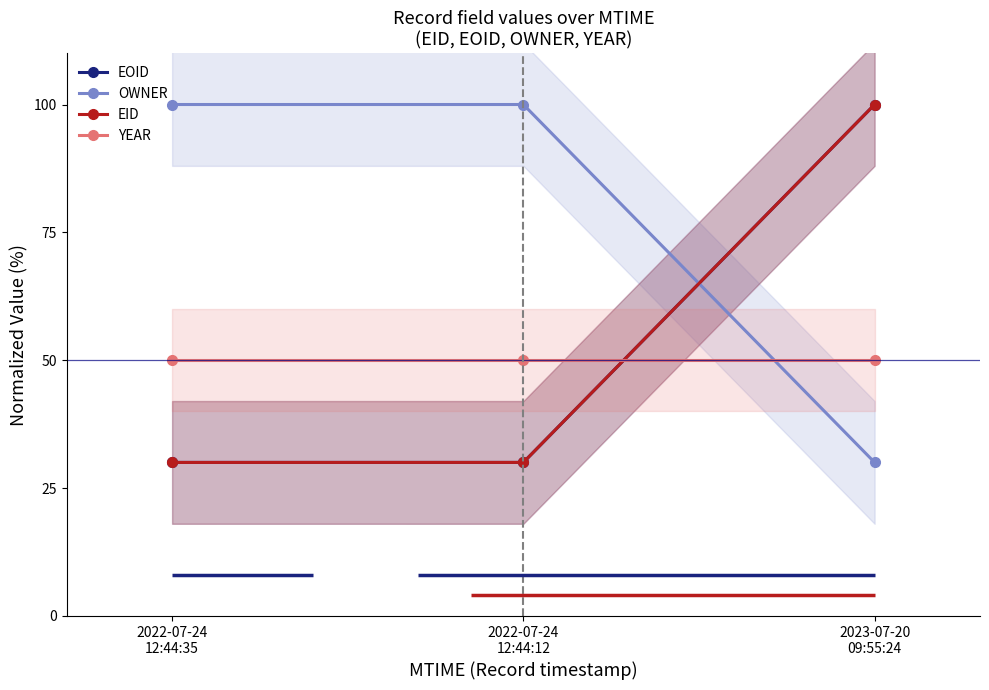

At how many categories does at least one series exceed 96?

3